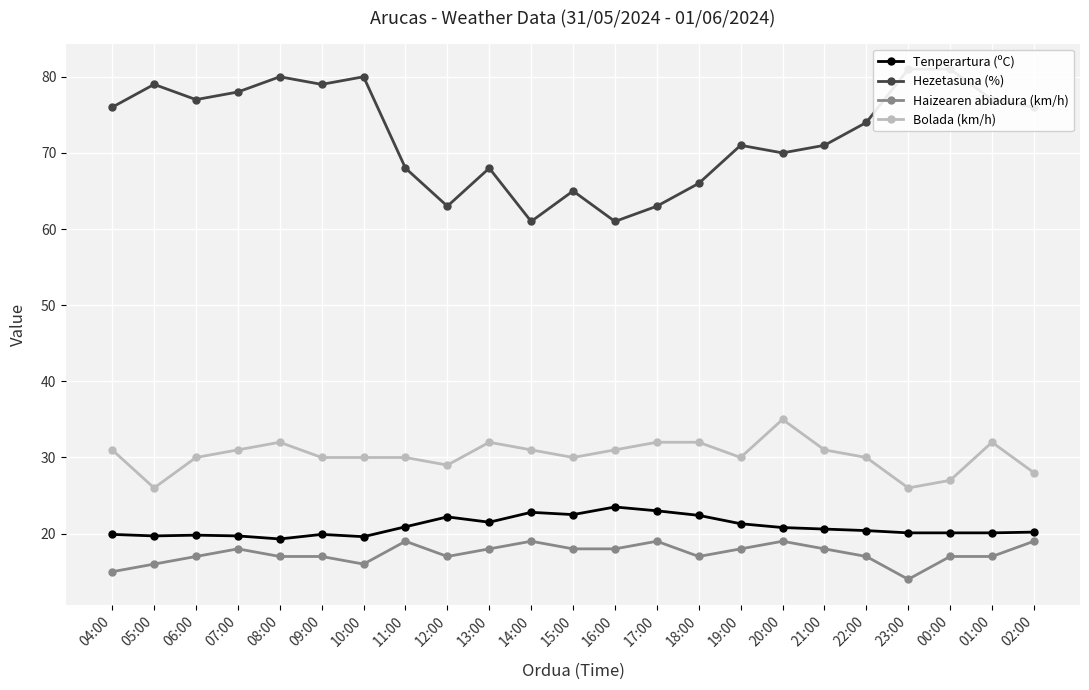

What is the maximum value for Bolada (km/h)?

35.0